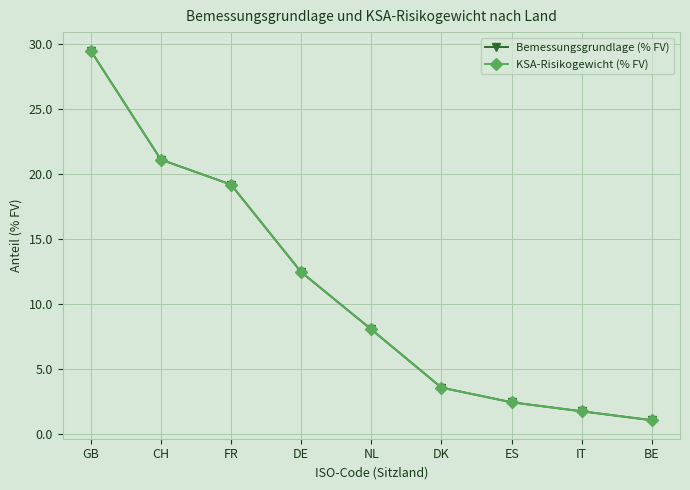

Is this an area chart (filled region under the line)?

No